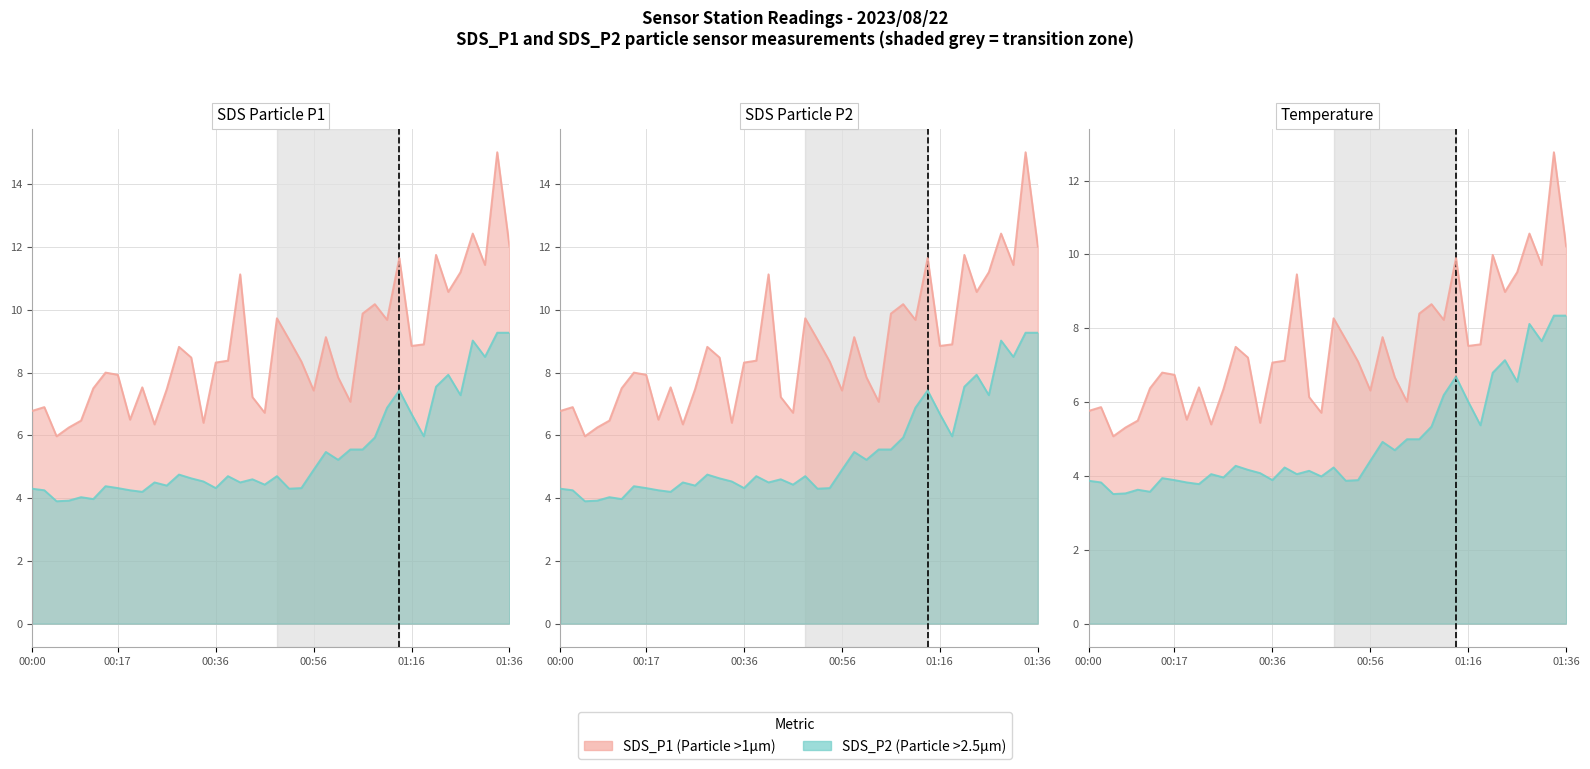

How many interior local valleys does the SDS_P2 series have?

12